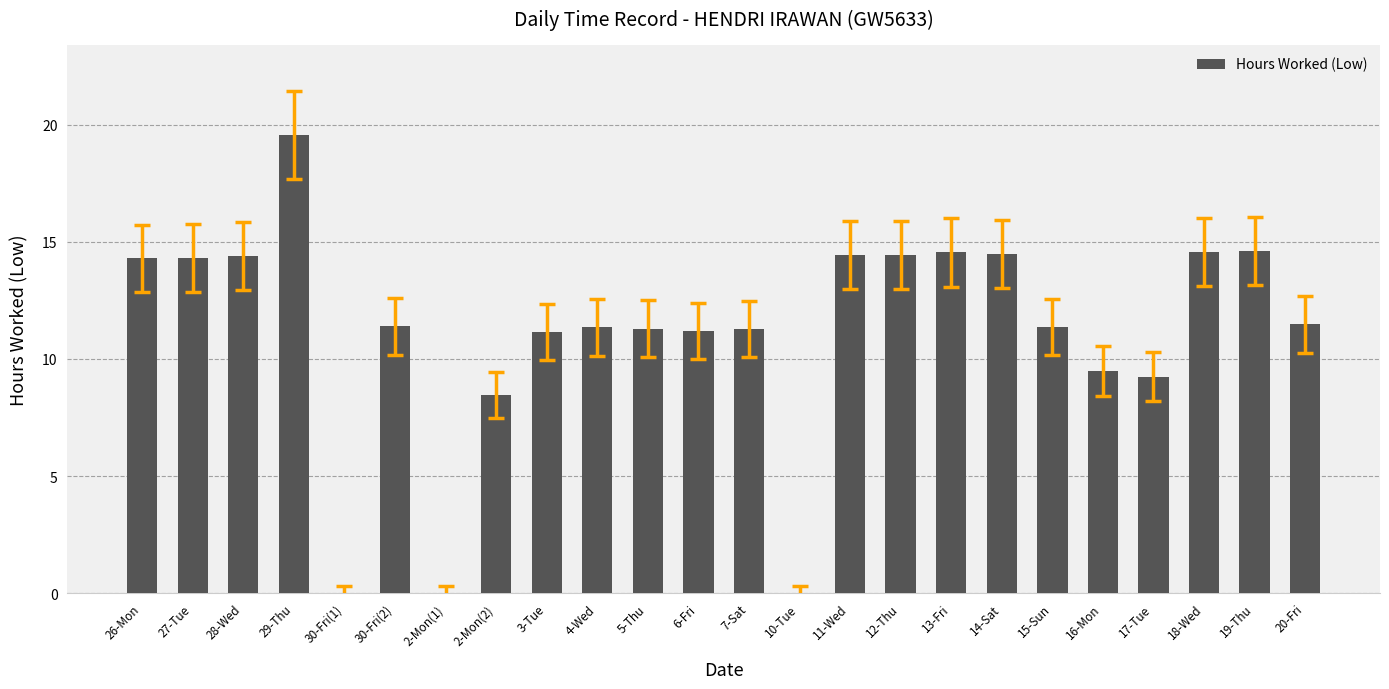

What is the maximum value shown in the chart?

19.6